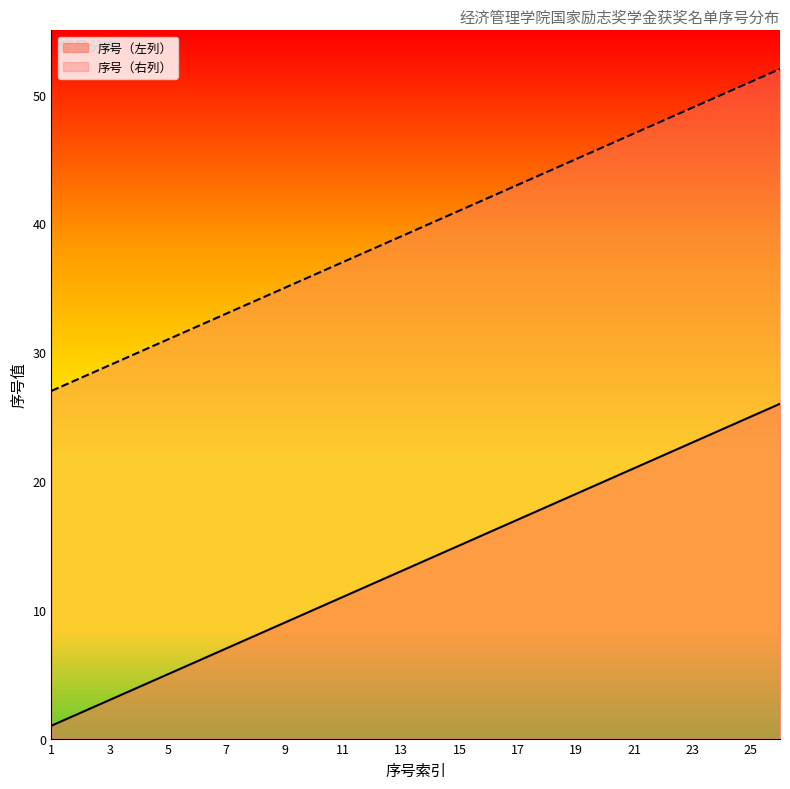

Between 2 and 25, which series saw the biggest shift?

序号（左列）